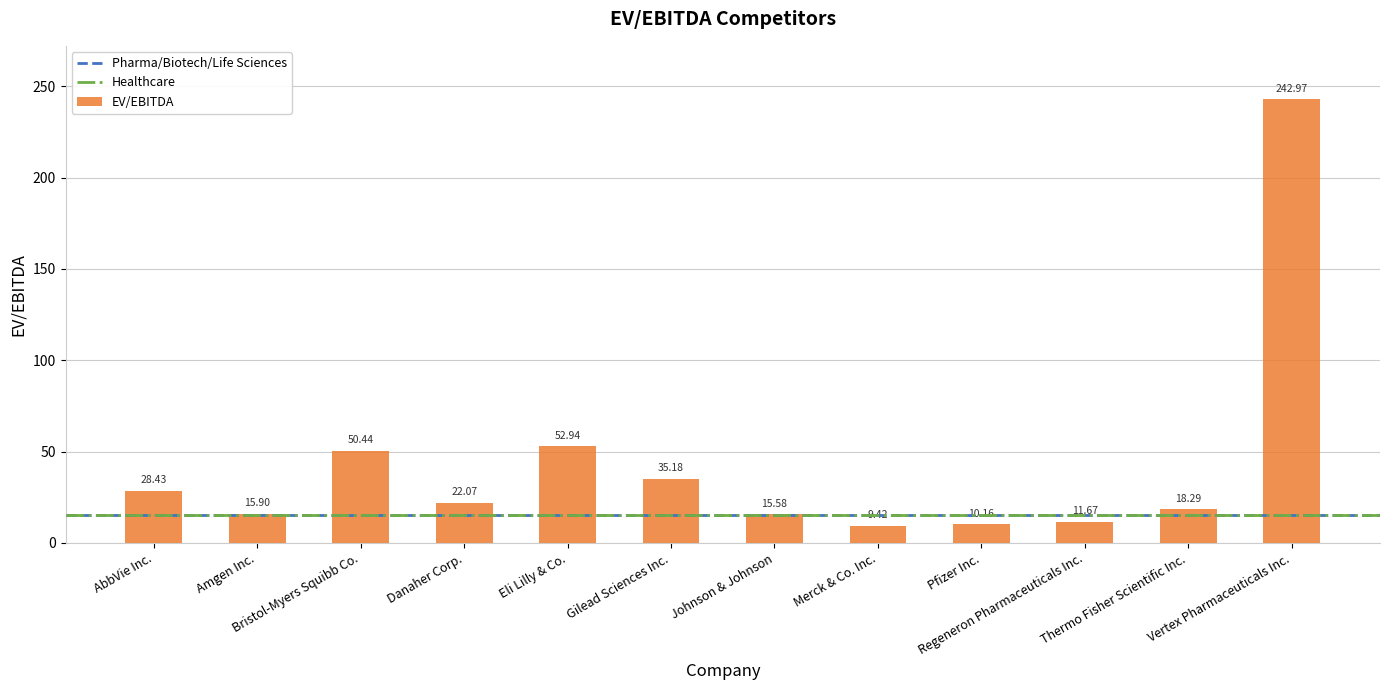

List the labels in order of value, smallest first.

Merck & Co. Inc., Pfizer Inc., Regeneron Pharmaceuticals Inc., Johnson & Johnson, Amgen Inc., Thermo Fisher Scientific Inc., Danaher Corp., AbbVie Inc., Gilead Sciences Inc., Bristol-Myers Squibb Co., Eli Lilly & Co., Vertex Pharmaceuticals Inc.